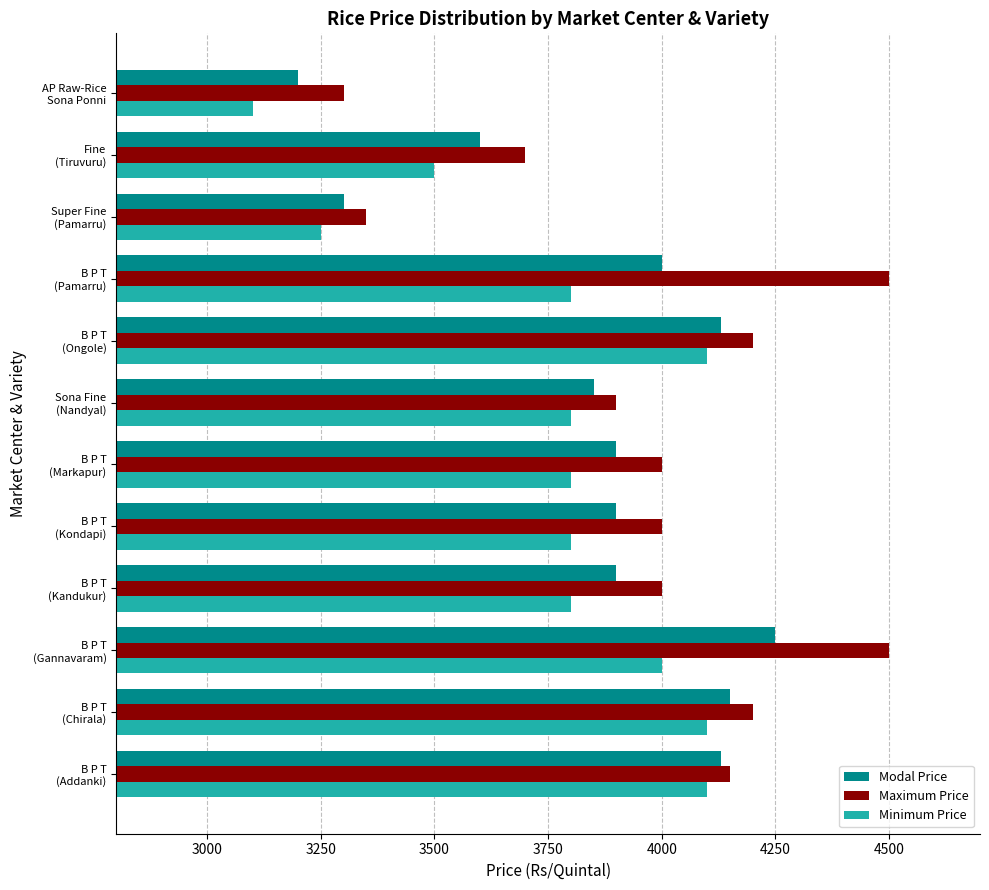

Where is Minimum Price nearest to the value 3600?

Fine
(Tiruvuru)